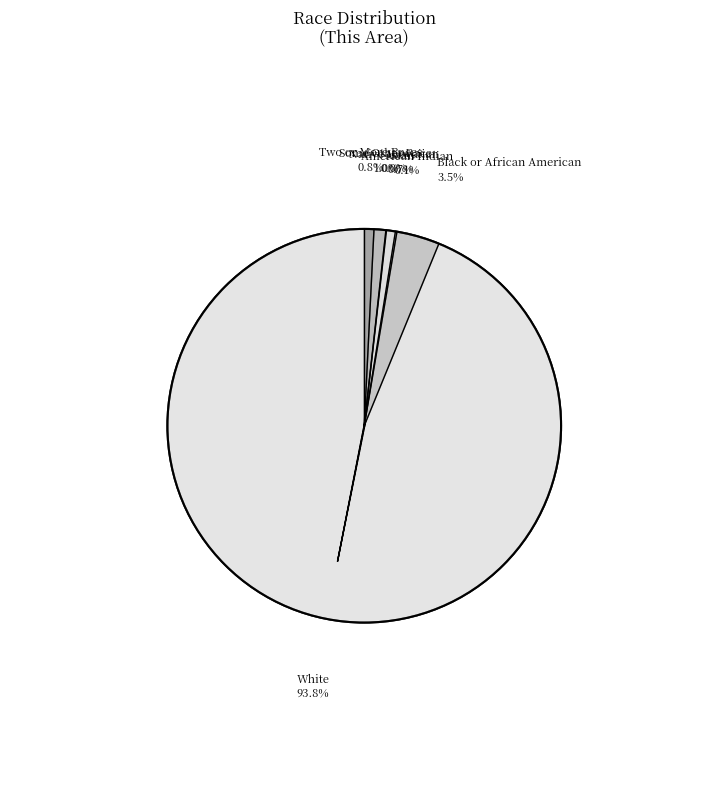

What is the change in value from Black or African American alone to Native Hawaiian and Other Pacific?

-588